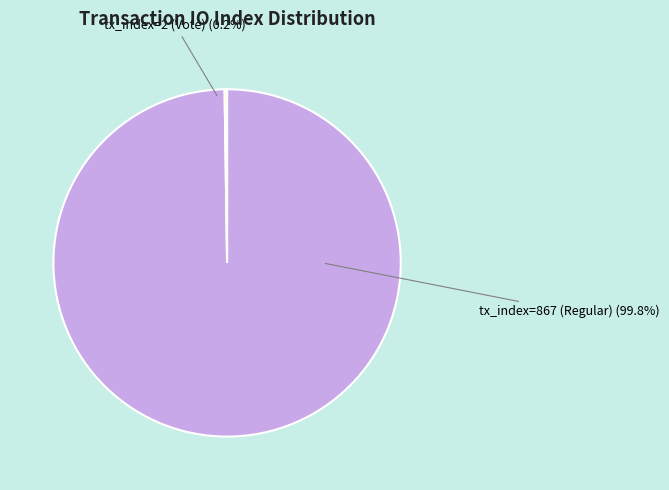

What is the largest slice in the pie chart?

tx_index=867 (Regular)